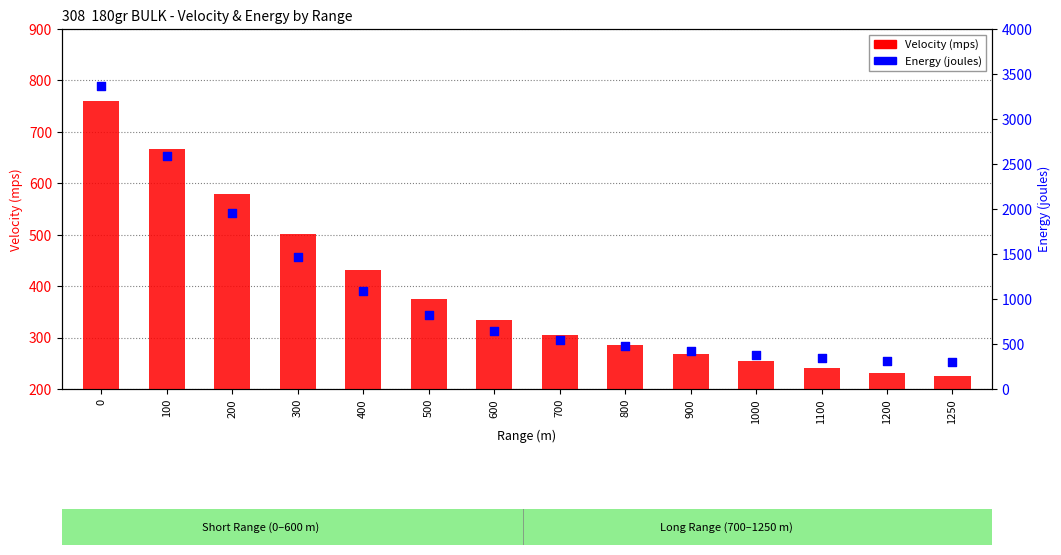

Which series reaches the maximum Y coordinate?

Energy (joules)